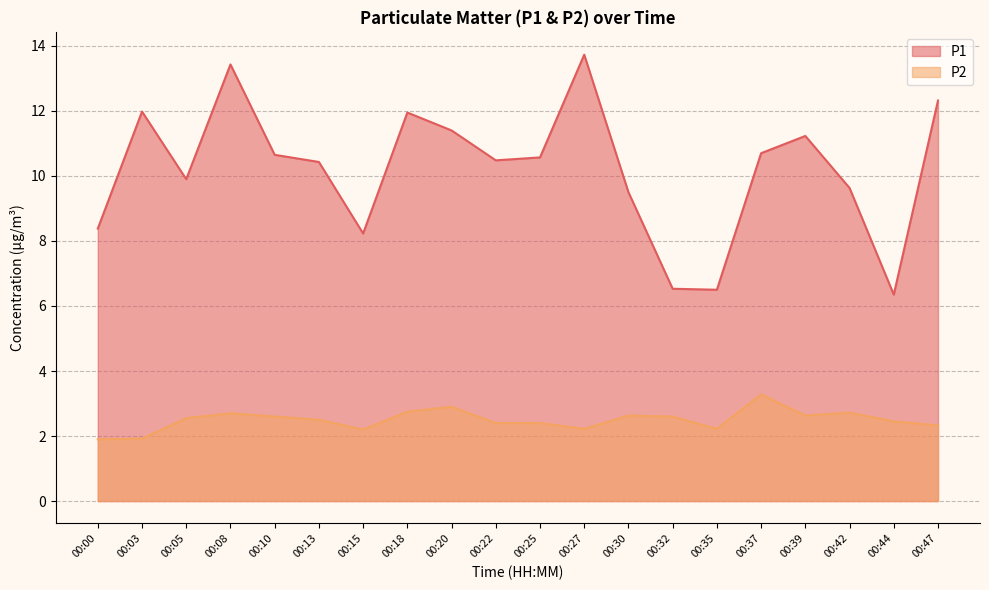

What is the average value of the P2 series?

2.5